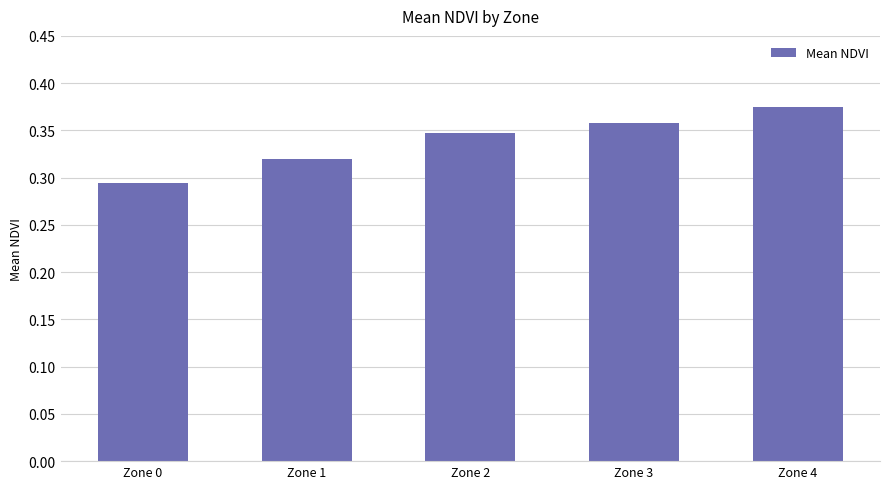

What is the difference between the maximum and second lowest values?

0.1